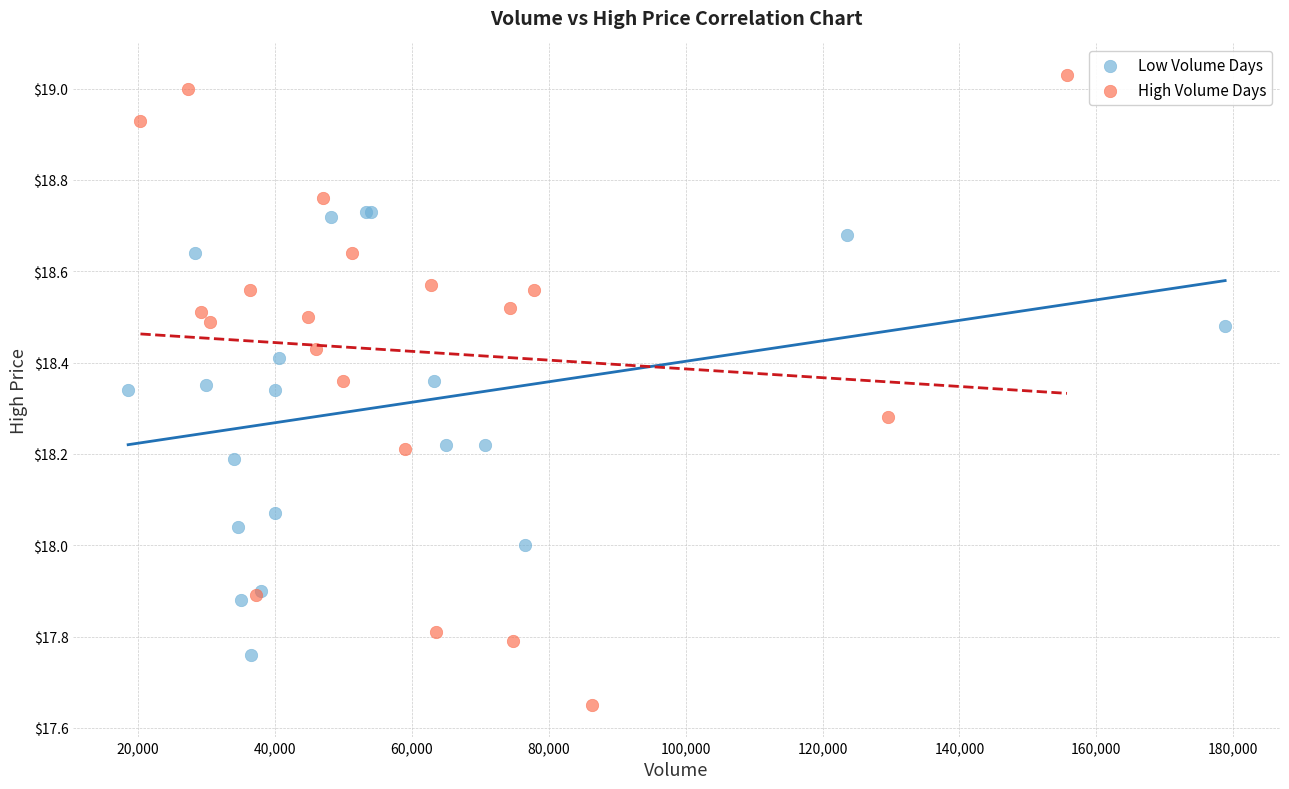

Which series contains the lowest Y value?

High Volume Days